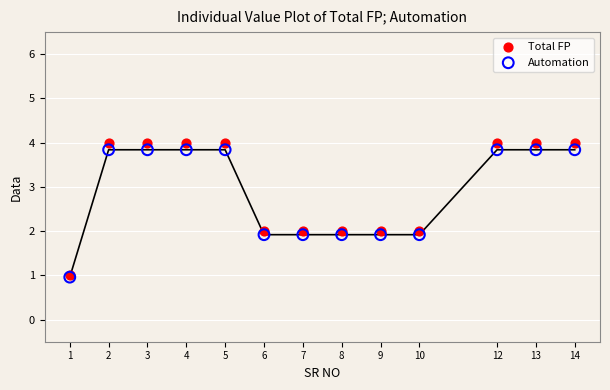

Which series has the largest Y range (max minus min)?

Total FP